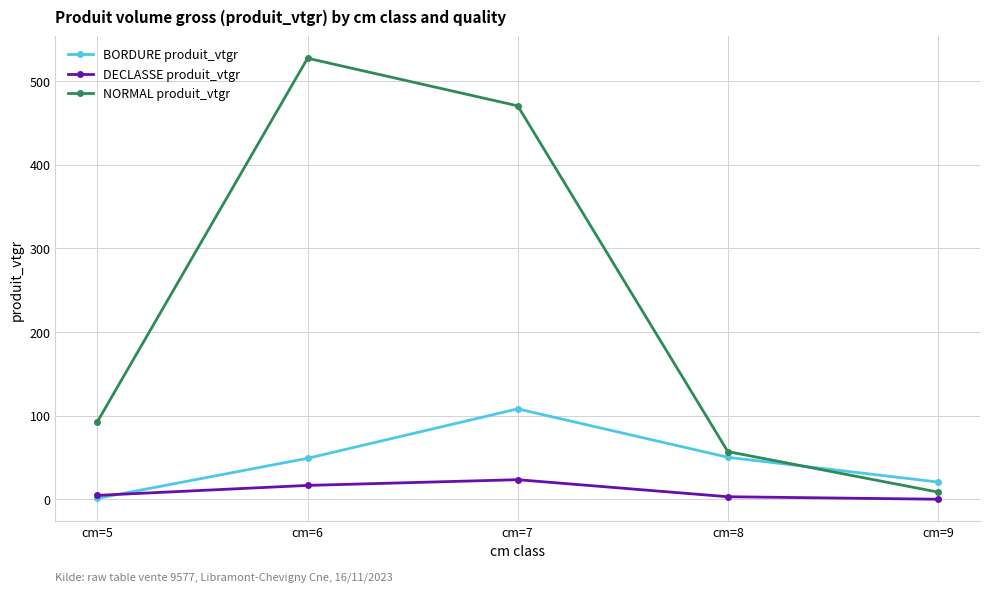

What is the value of the BORDURE produit_vtgr point at the 1st from the left?

1.1